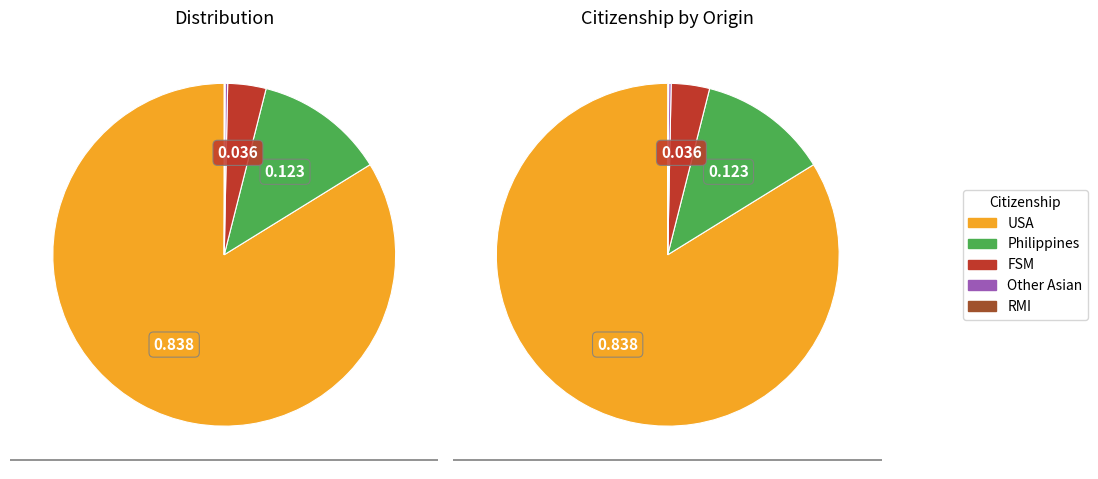

Which has a higher value, RMI or FSM?

FSM